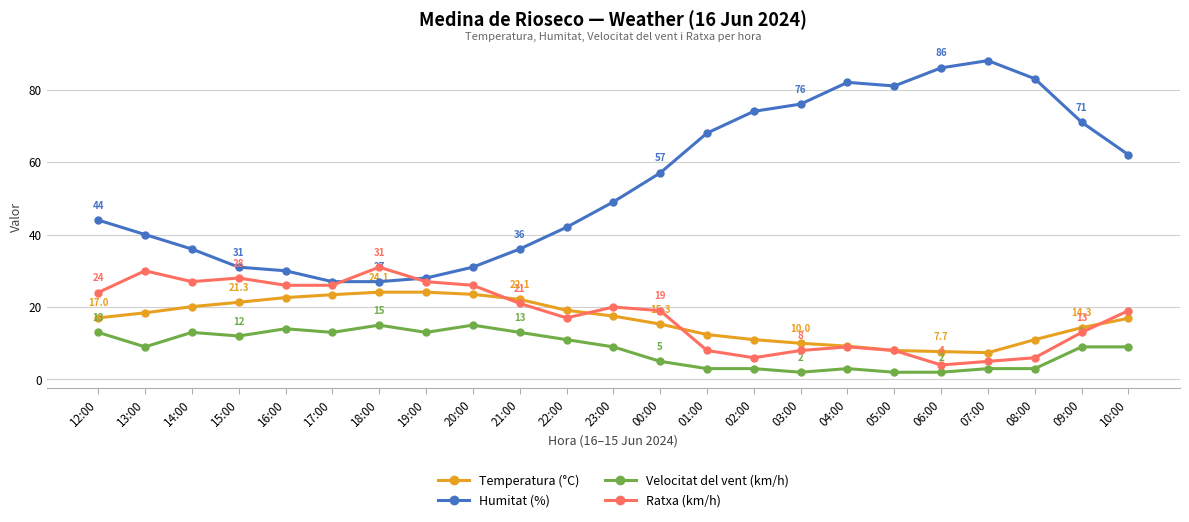

What is the difference between the highest and lowest values at 07:00?

85.0